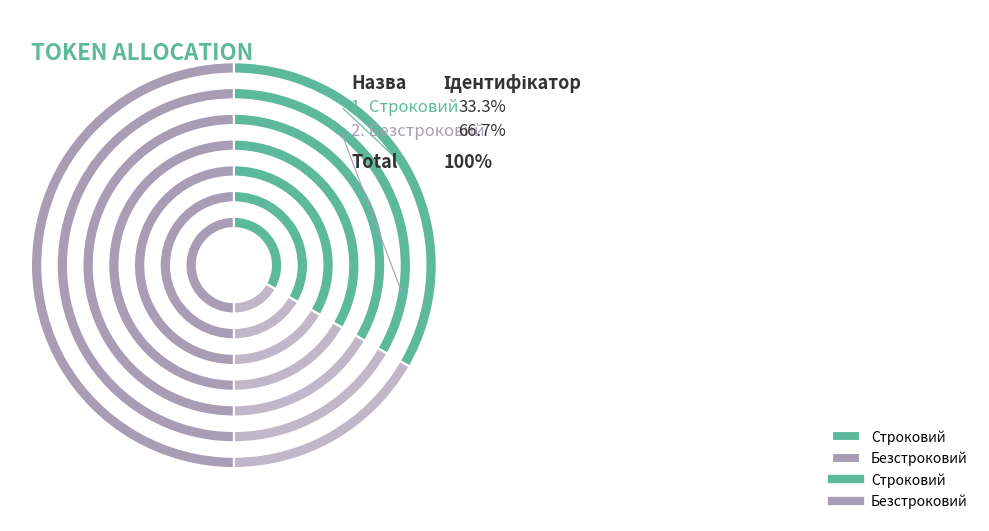

What portion of the pie excludes Строковий?

66.7%